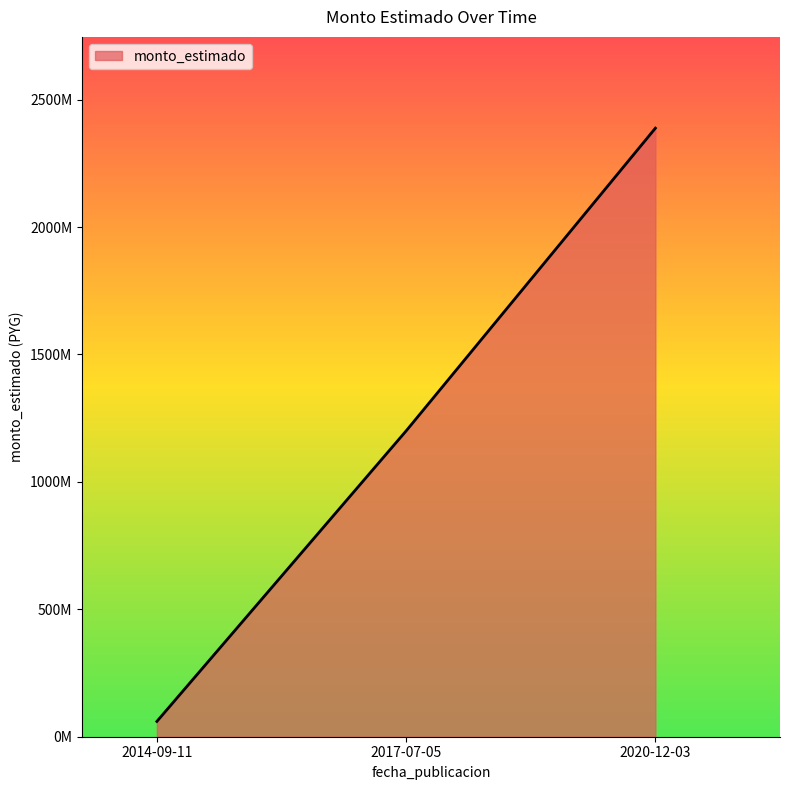

What is the difference between the values at 2017-07-05 and 2020-12-03?

1188000001